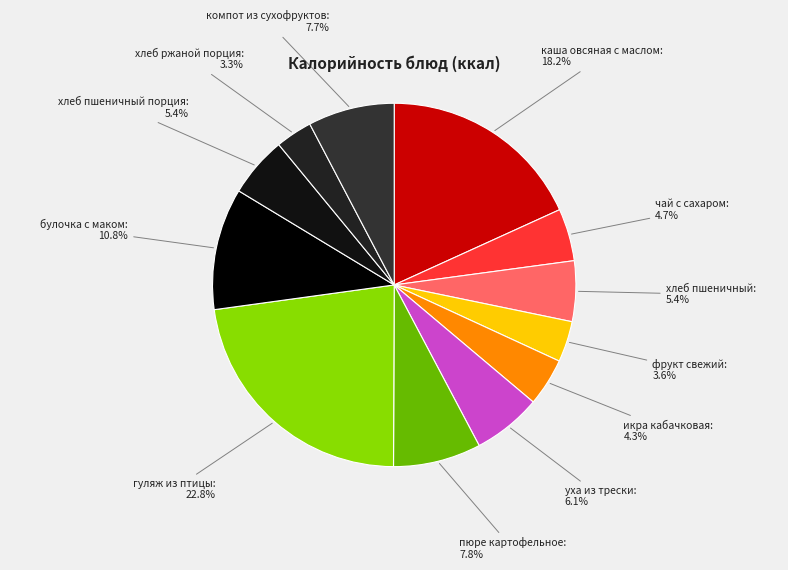

Combined, do компот из сухофруктов and хлеб ржаной порция account for over 50%?

No